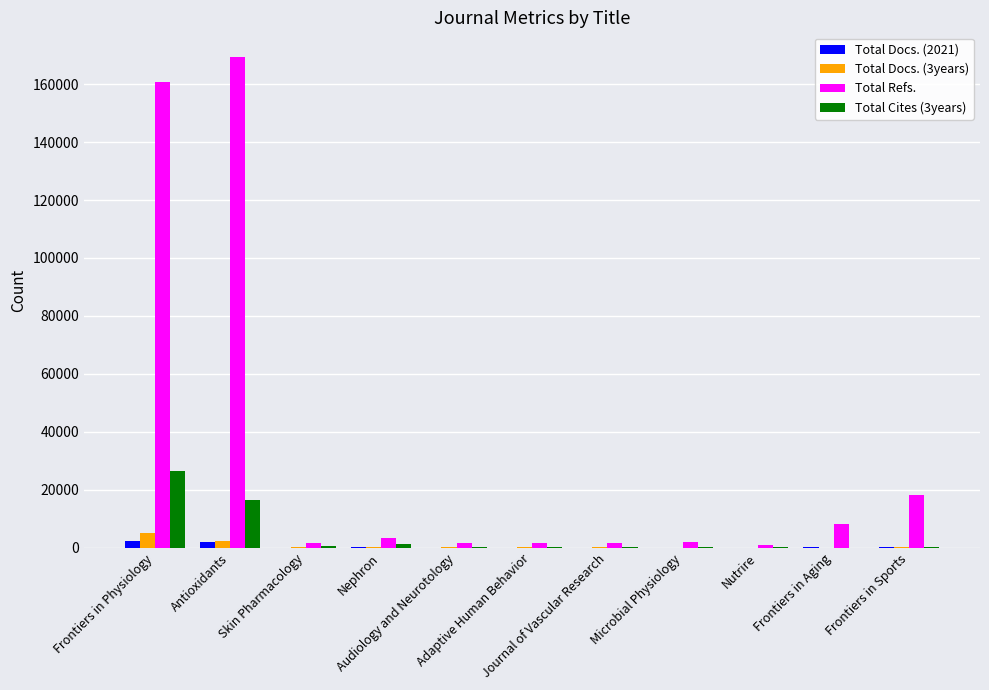

Which series changed the most between Skin Pharmacology and Frontiers in Aging?

Total Refs.